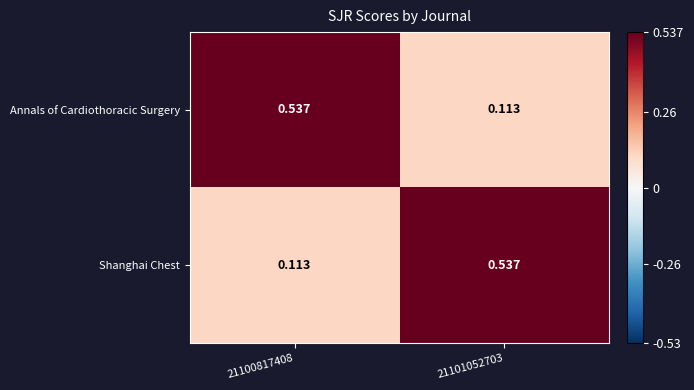

Is the value of Shanghai Chest at 21101052703 greater than the value of Annals of Cardiothoracic Surgery at 21101052703?

Yes